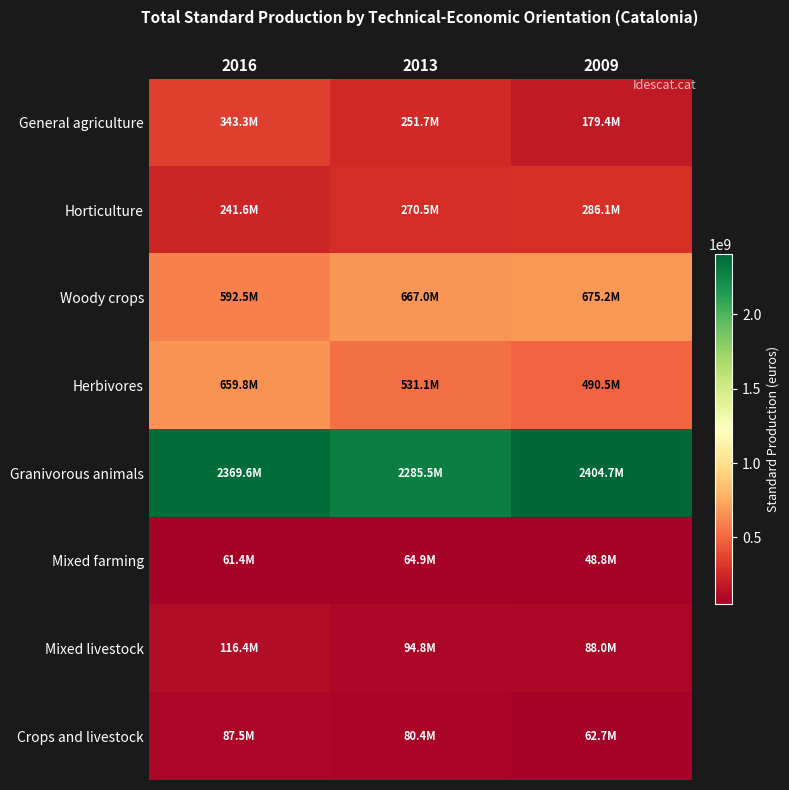

Which series changed the most between 2016 and 2009?

Herbivores